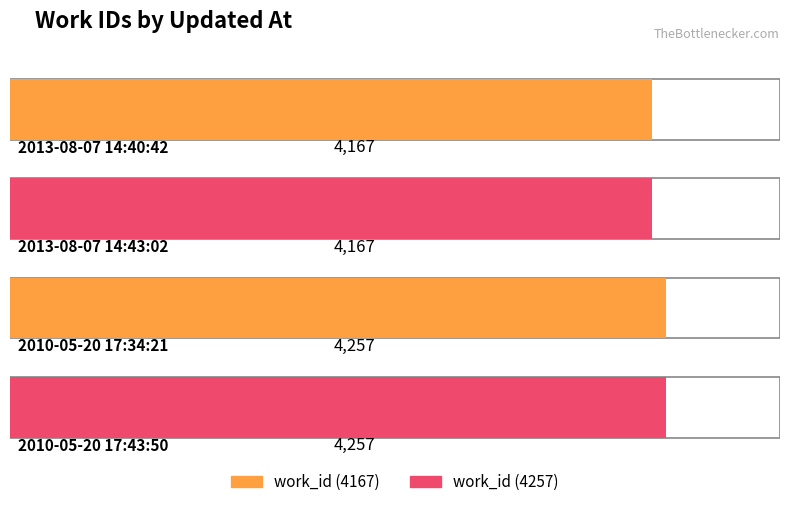

List the labels in order of value, smallest first.

2013-08-07 14:40:42, 2013-08-07 14:43:02, 2010-05-20 17:34:21, 2010-05-20 17:43:50